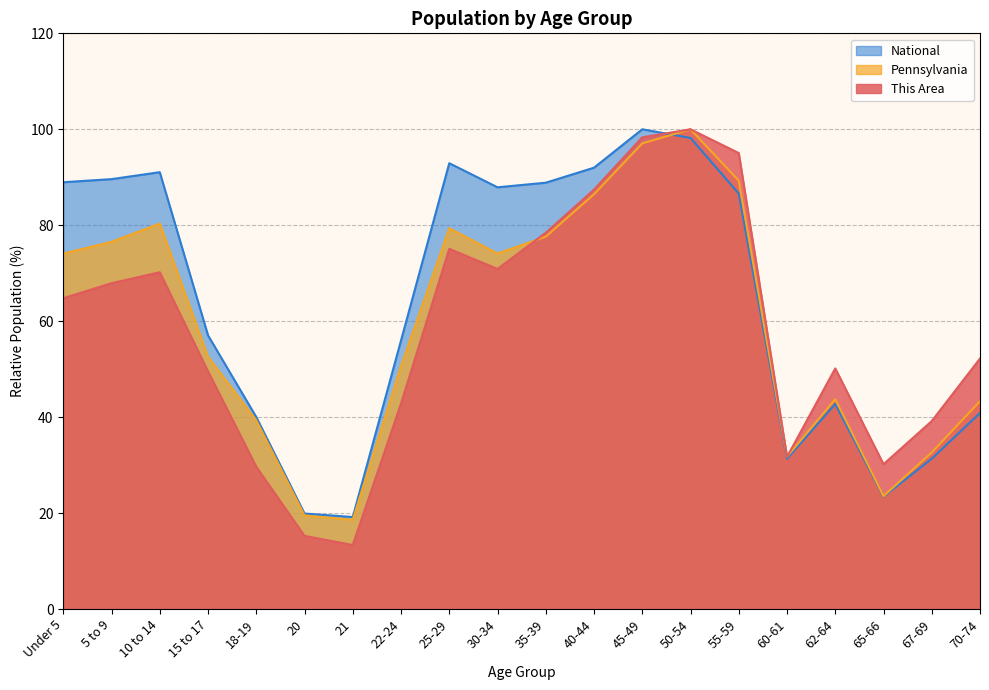

At which category does Pennsylvania reach its first local valley?

21